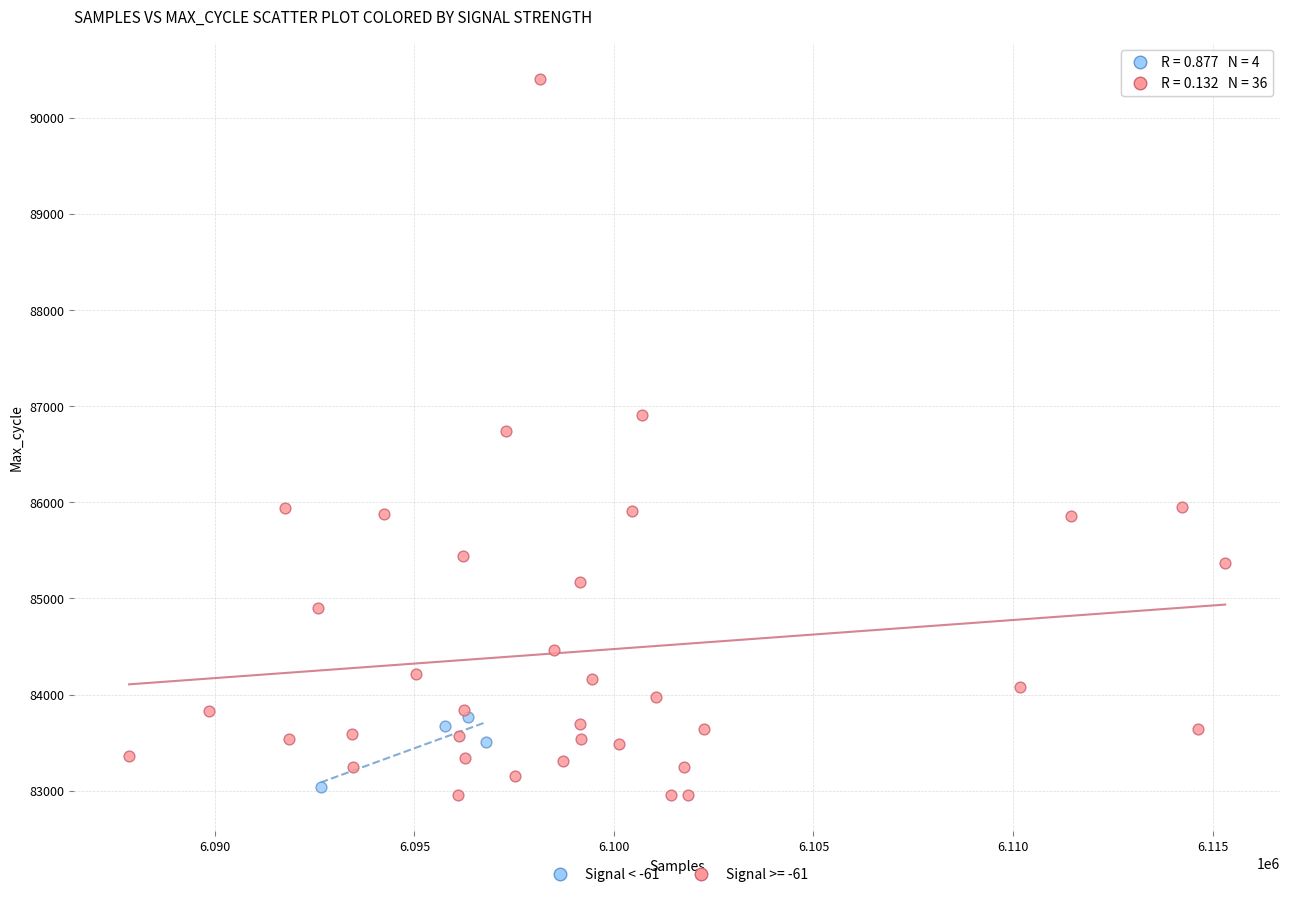

Which series has the widest spread of Y values?

Signal >= -61